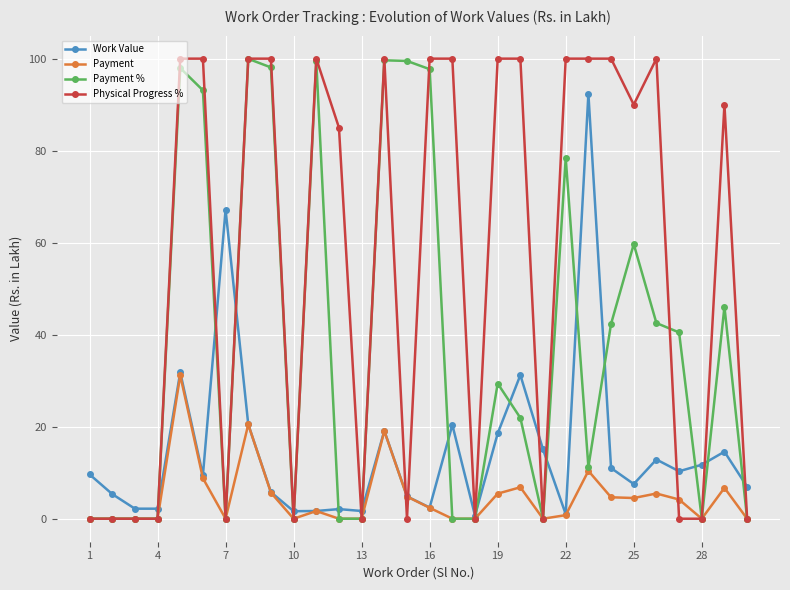

Rank the series by their average value, from lowest to highest.

Payment, Work Value, Payment %, Physical Progress %